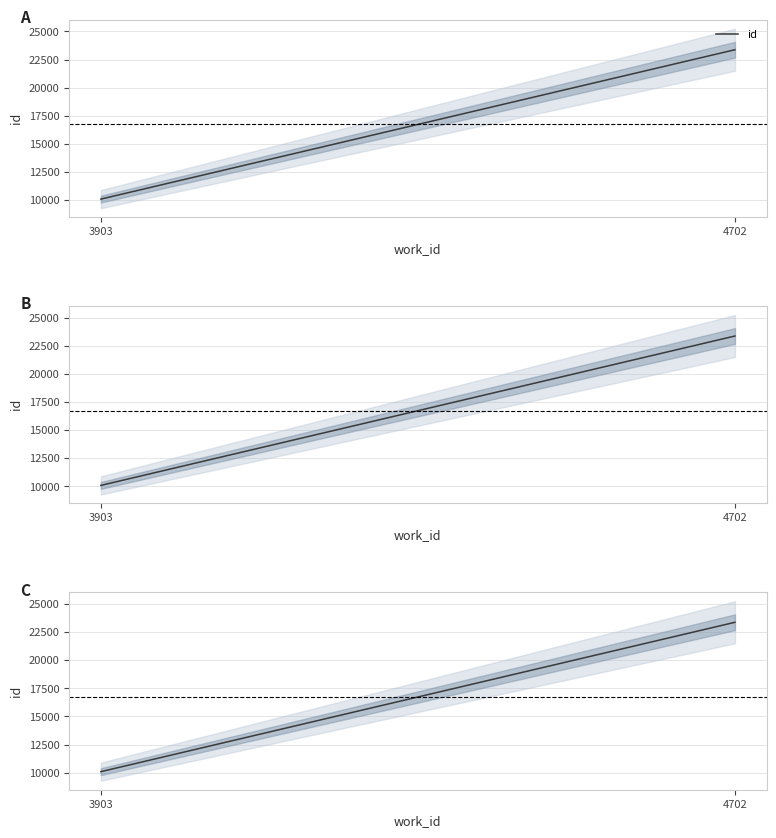

What is the maximum value shown in the chart?

23377